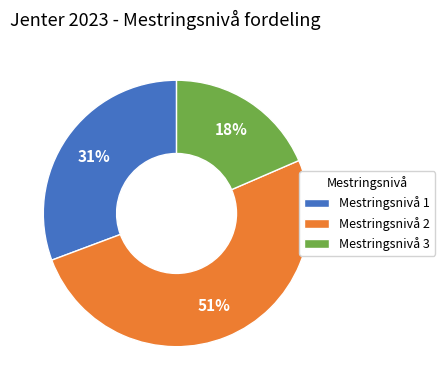

To the nearest percent, what portion does Mestringsnivå 2 represent?

51%